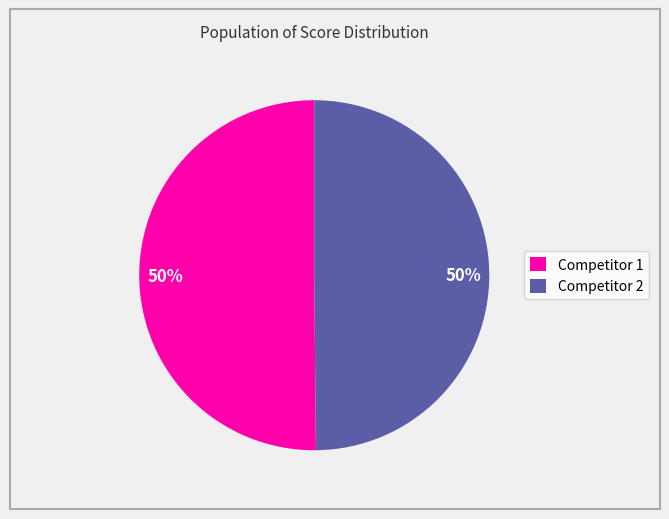

How many slices are in this pie chart?

2